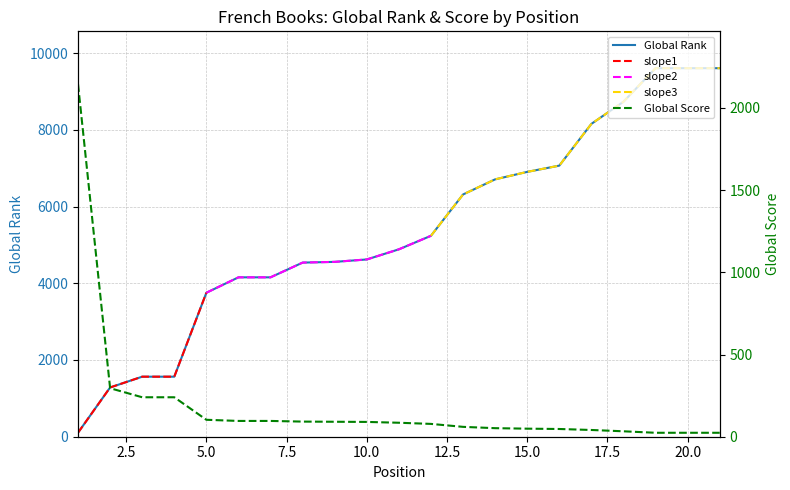

At 11, list the series in order from largest to smallest.

Global Rank, Global Score